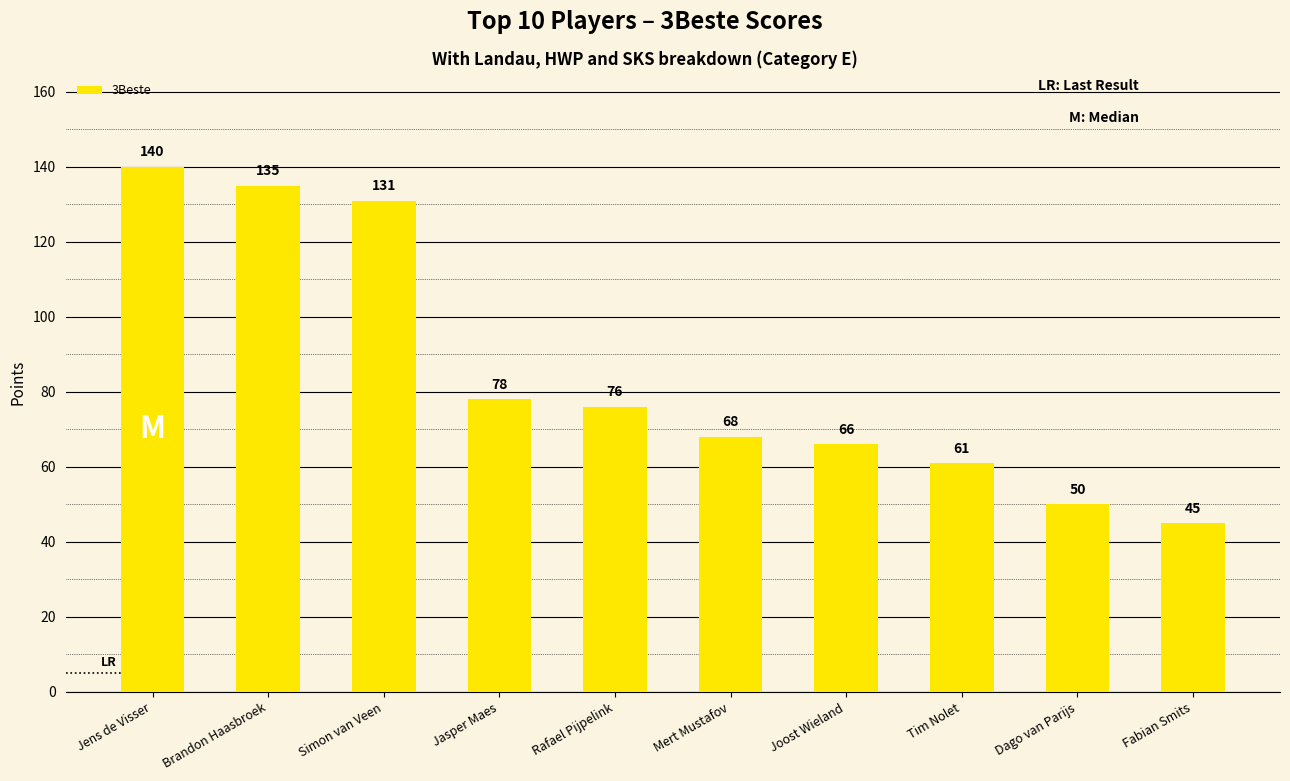

Reading right to left, transcribe all the data shown in this chart.

Fabian Smits=45	Dago van Parijs=50	Tim Nolet=61	Joost Wieland=66	Mert Mustafov=68	Rafael Pijpelink=76	Jasper Maes=78	Simon van Veen=131	Brandon Haasbroek=135	Jens de Visser=140